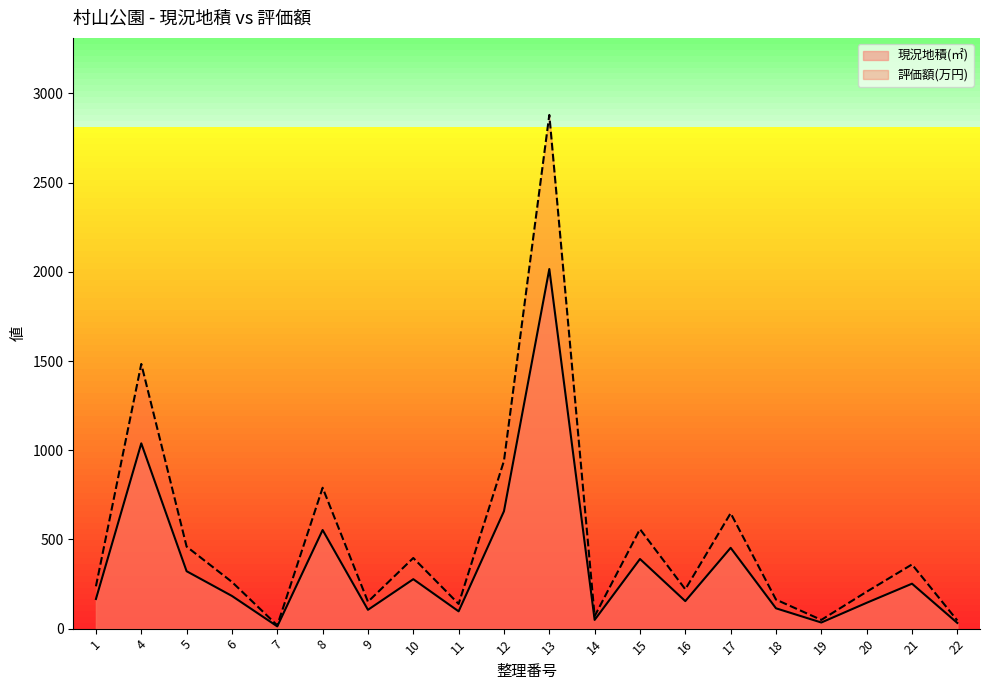

True or false: 評価額(円) and 現況地積(㎡) cross at least once.

False